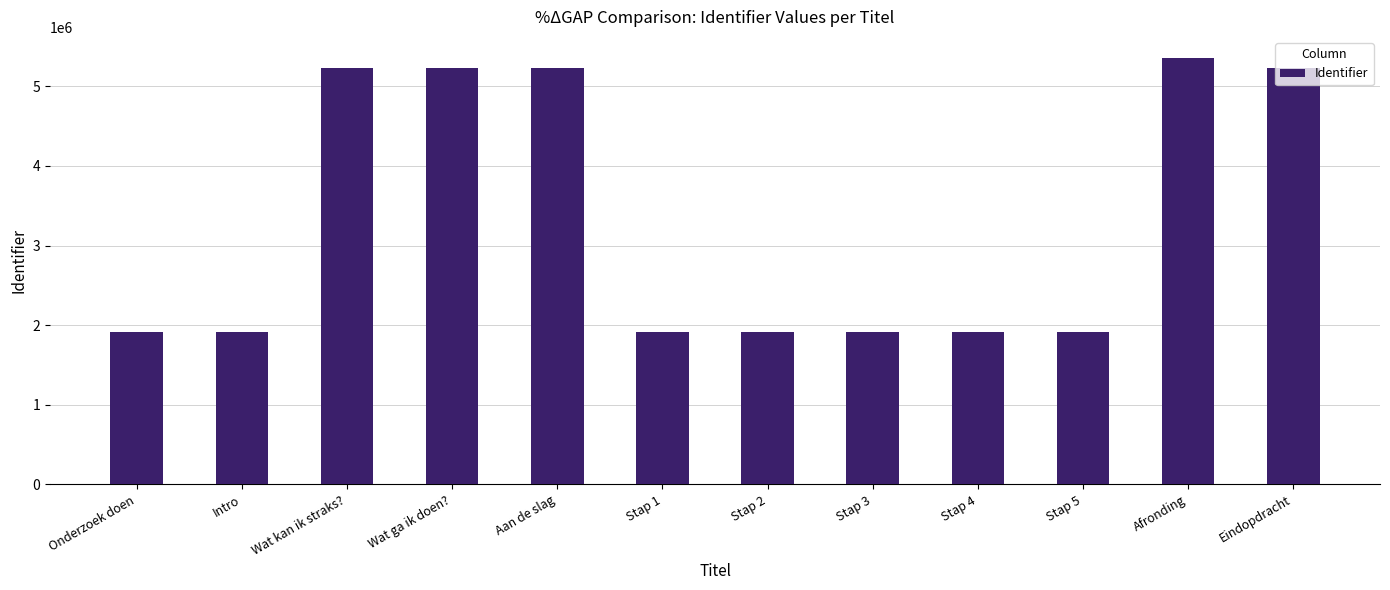

What is the difference between the maximum and minimum values?

3442419